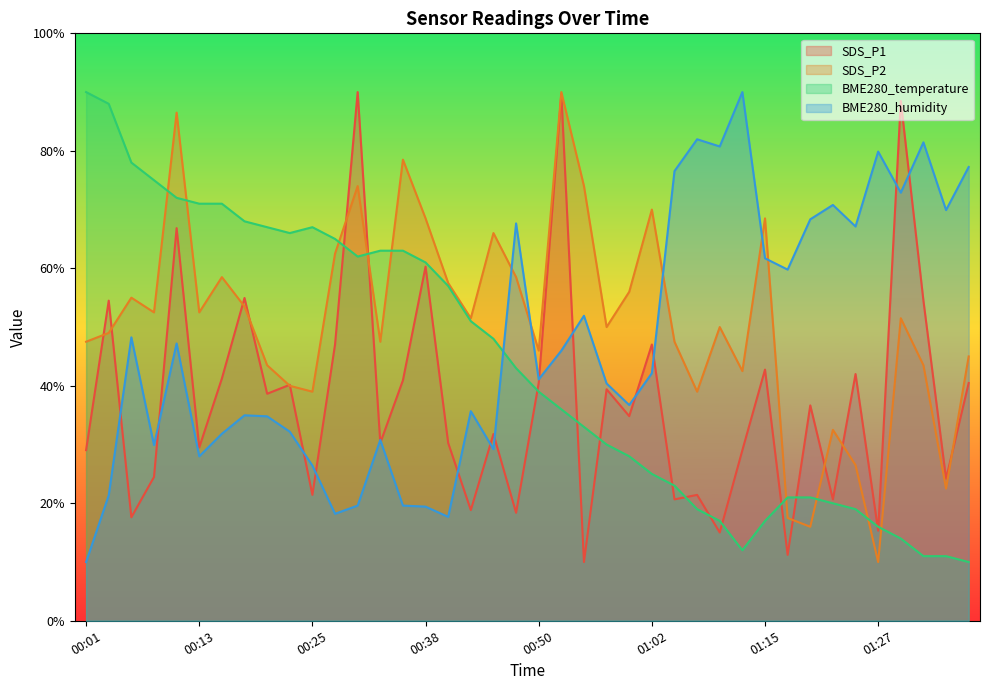

What position from the left is 00:45?

19